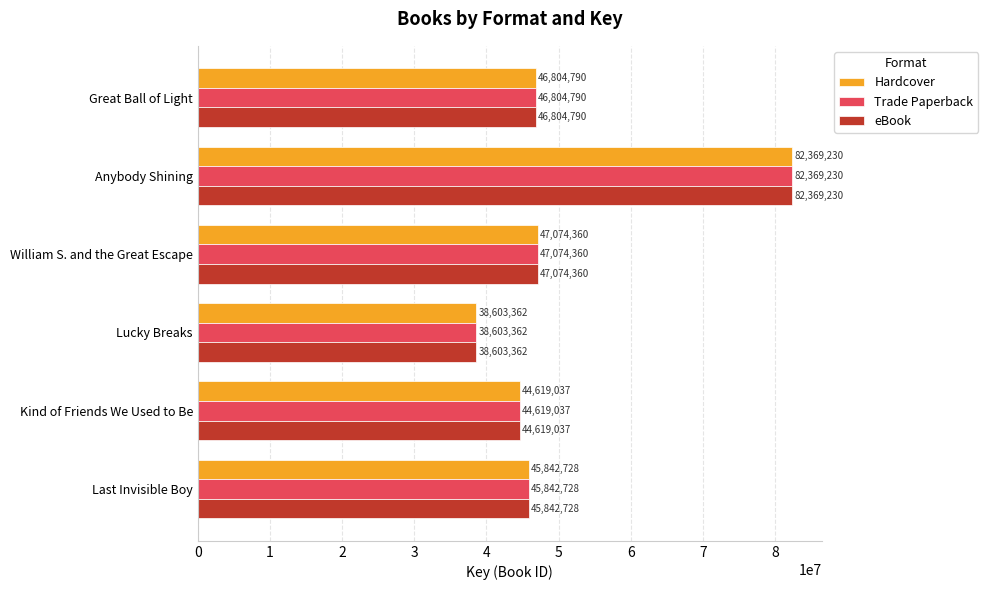

True or false: Hardcover has a value of 29866968 at William S. and the Great Escape.

False